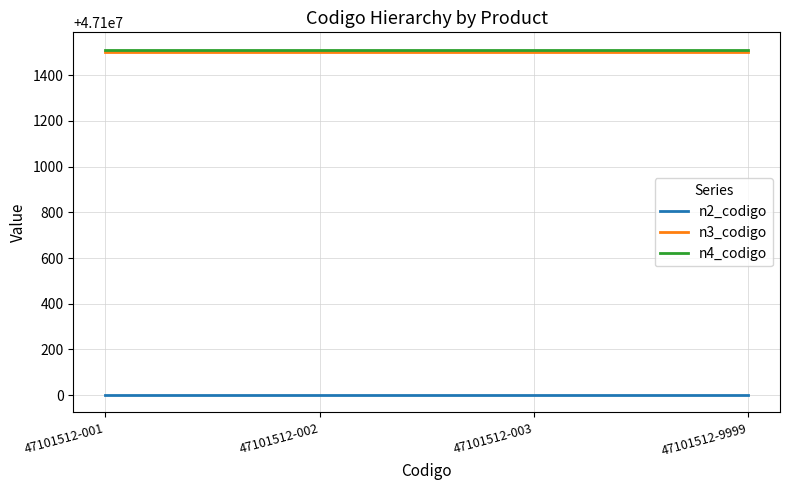

Is the value of n2_codigo at 47101512-9999 greater than the value of n4_codigo at 47101512-002?

No